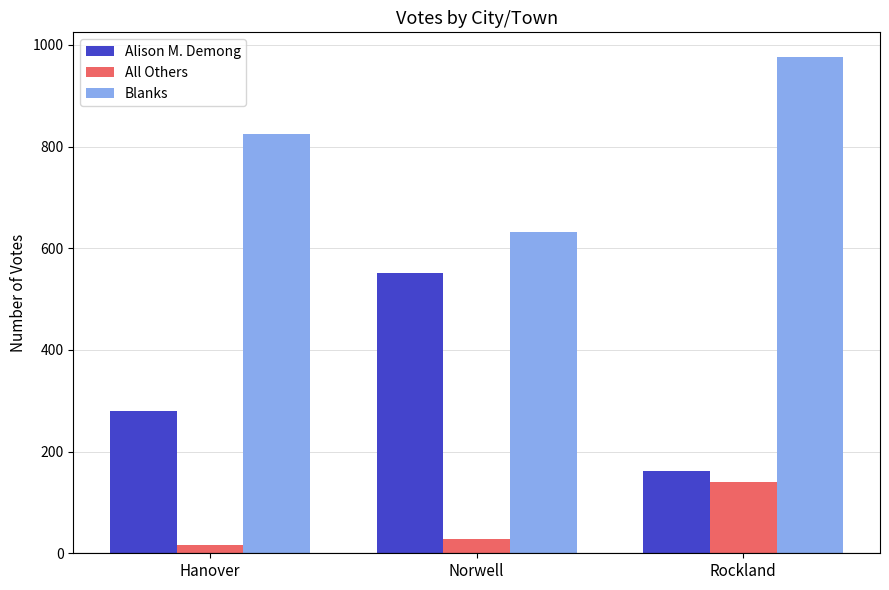

Reading right to left, what are all the values shown in this chart?

Alison M. Demong: Rockland=161	Norwell=551	Hanover=280
All Others: Rockland=141	Norwell=29	Hanover=16
Blanks: Rockland=976	Norwell=632	Hanover=824